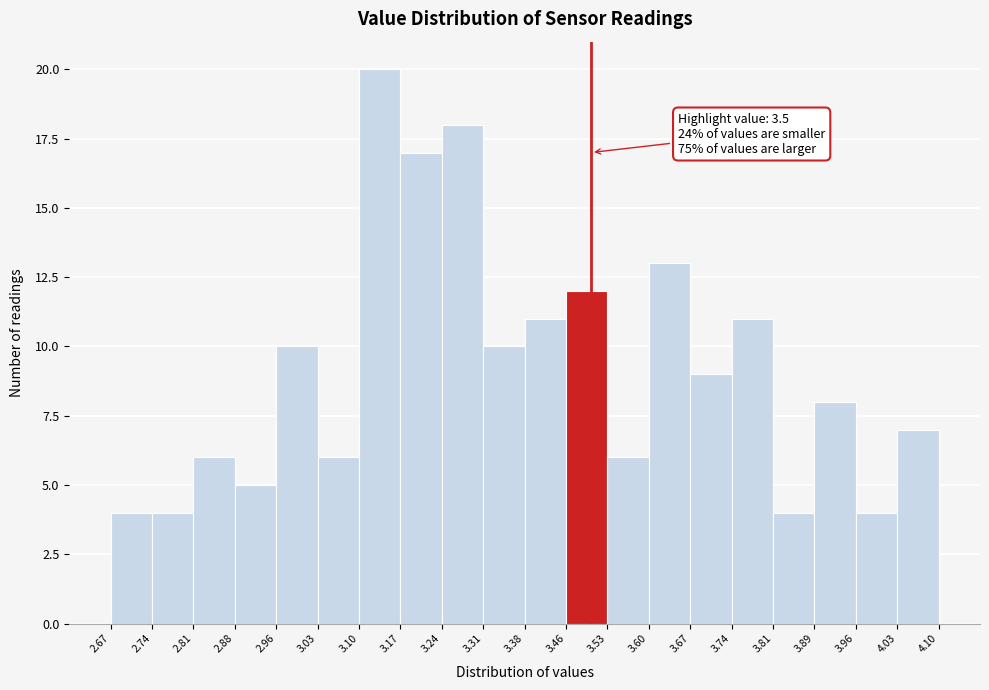

Over which range of the x-axis is the bar tallest?

3.10 to 3.17